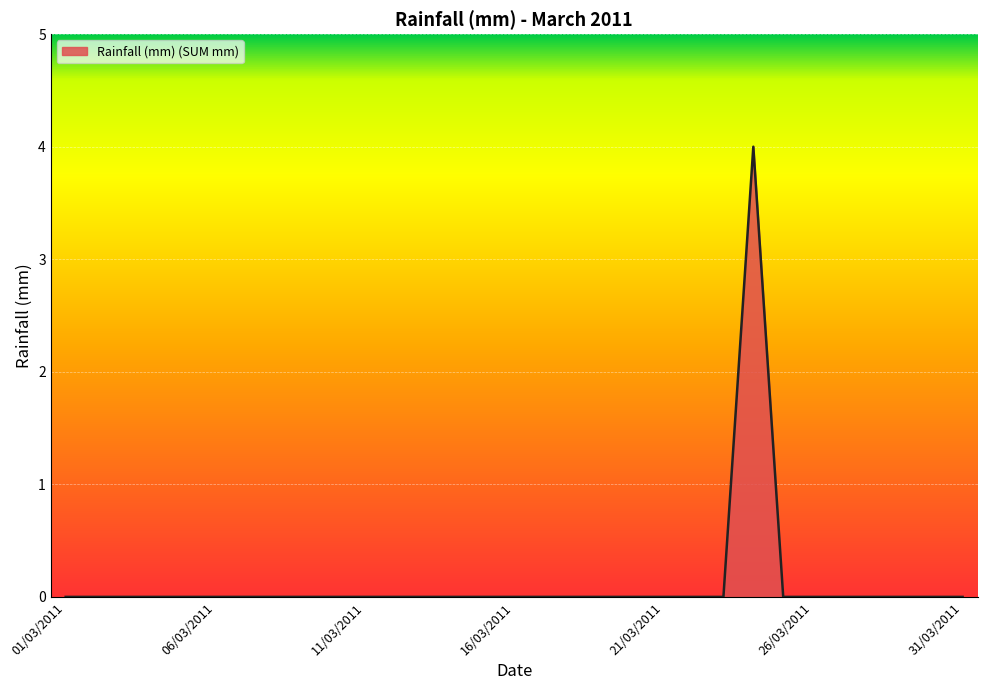

What is the greatest value displayed?

4